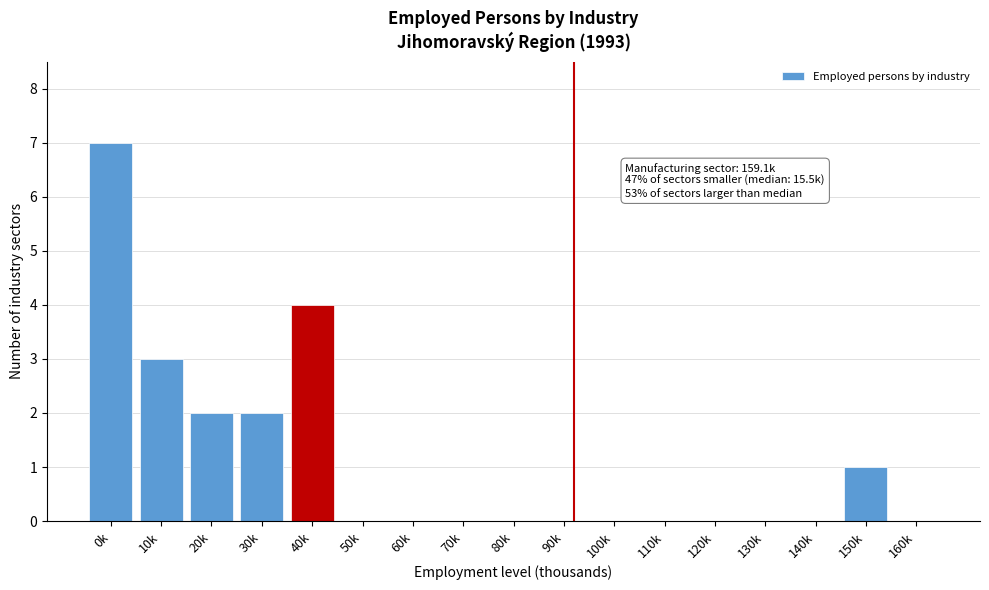

Reading left to right, extract all data points from this chart.

0k=7	10k=3	20k=2	30k=2	40k=4	50k=0	60k=0	70k=0	80k=0	90k=0	100k=0	110k=0	120k=0	130k=0	140k=0	150k=1	160k=0